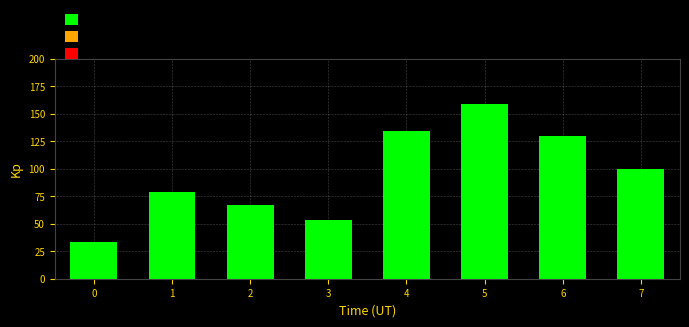

Reading right to left, extract all data points from this chart.

100.0	130.0	159.0	134.7	53.6	66.7	78.7	33.8